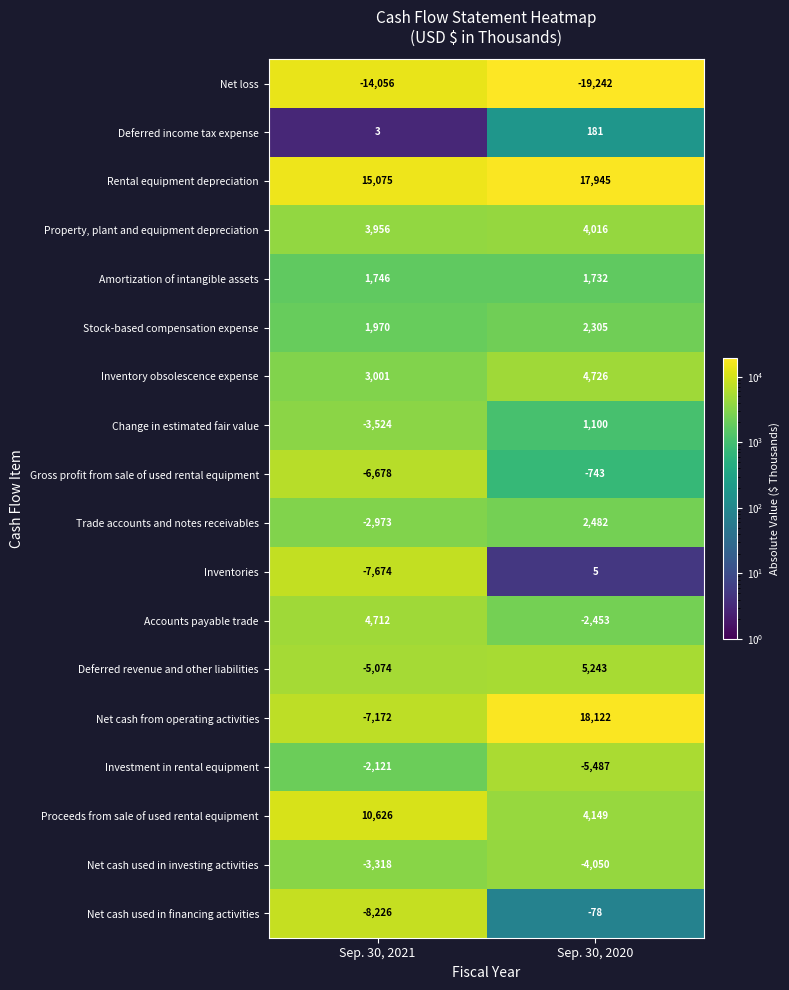

List the labels in order of Gross profit from sale of used rental equipment value, largest first.

Sep. 30, 2020, Sep. 30, 2021